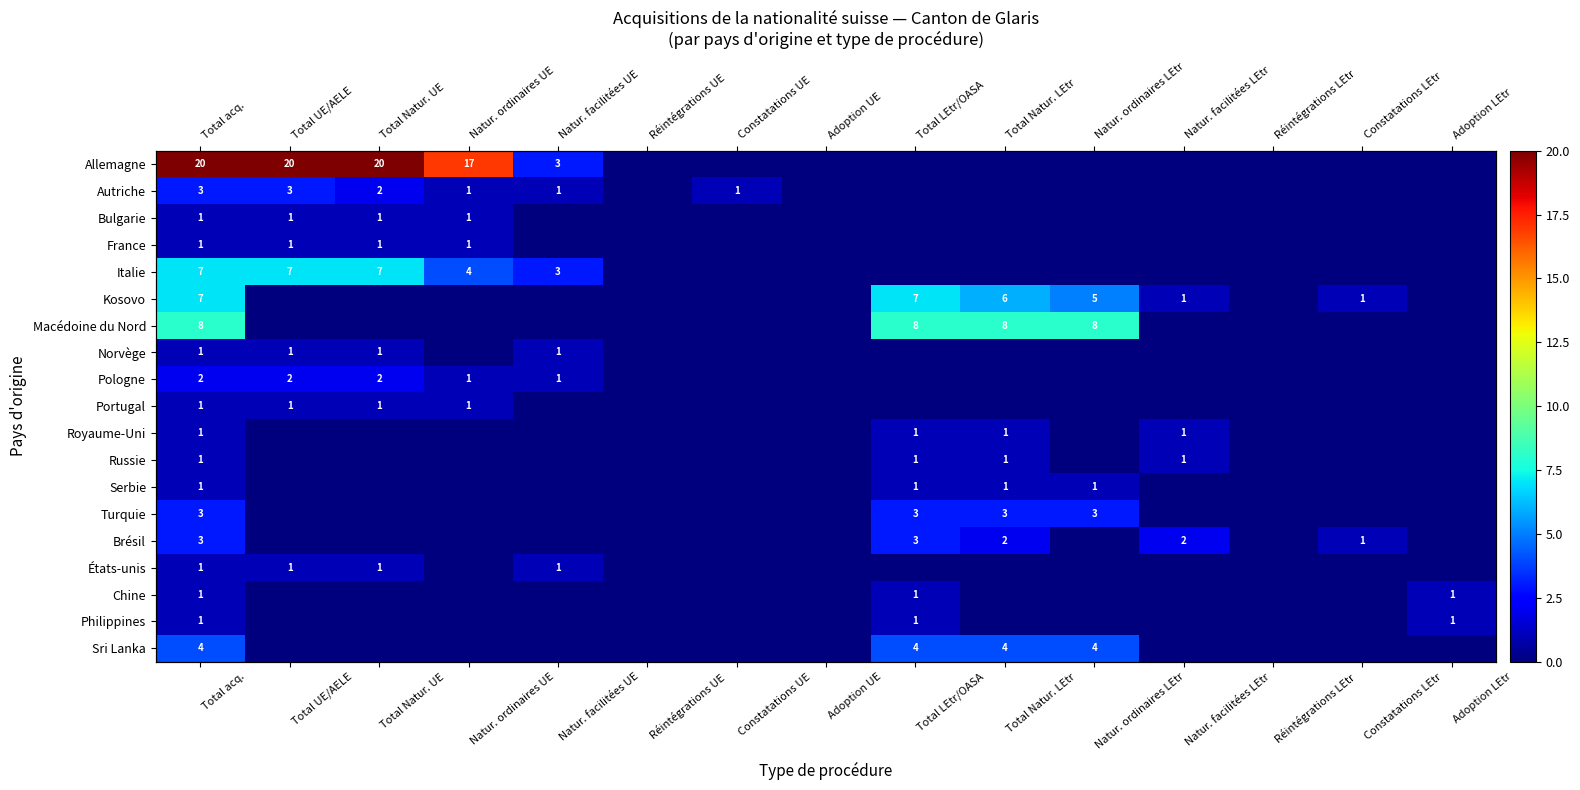

The value of Royaume-Uni at Natur. ordinaires LEtr is 1. True or false?

False